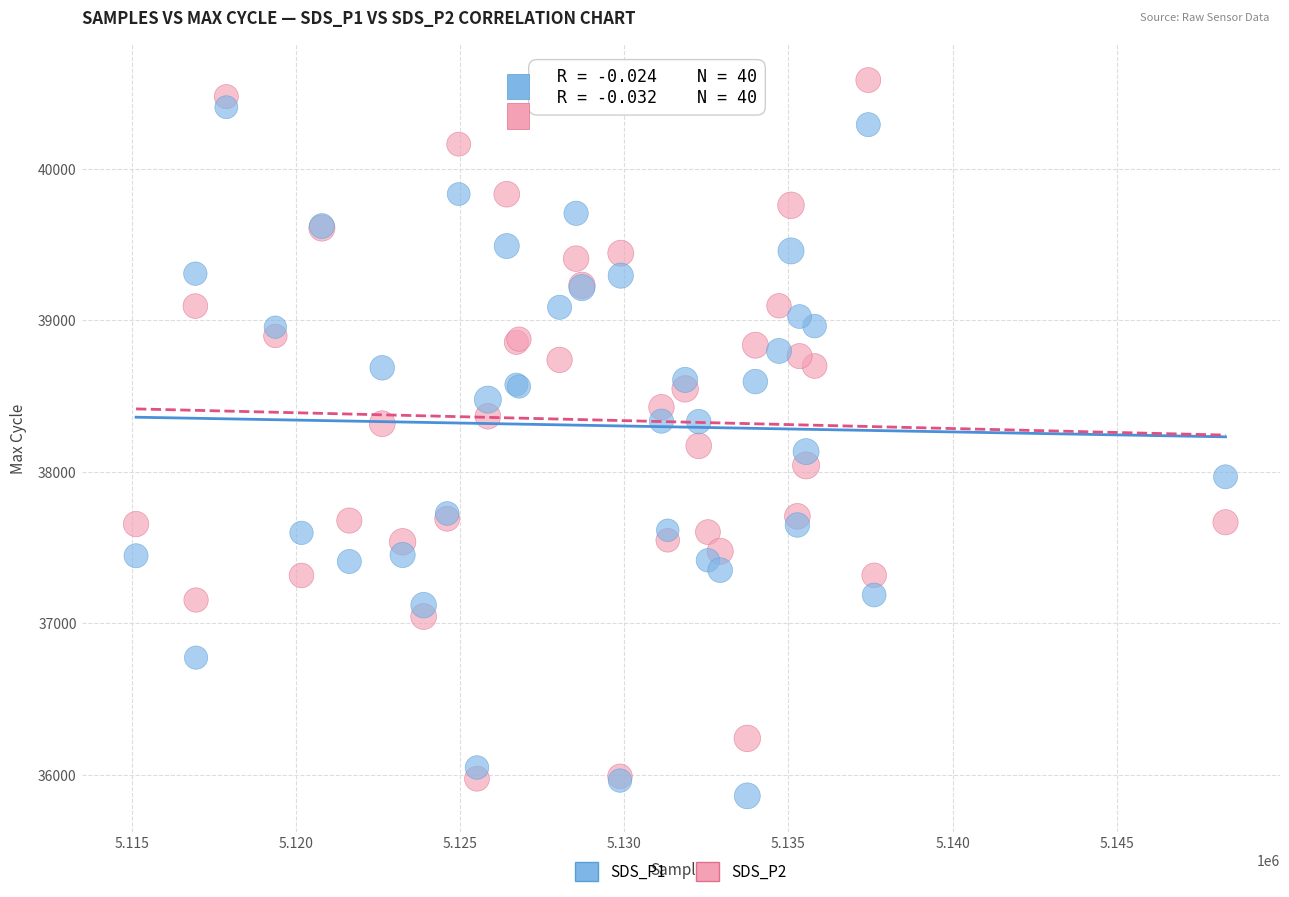

What are all the series names shown in the legend?

SDS_P1, SDS_P2